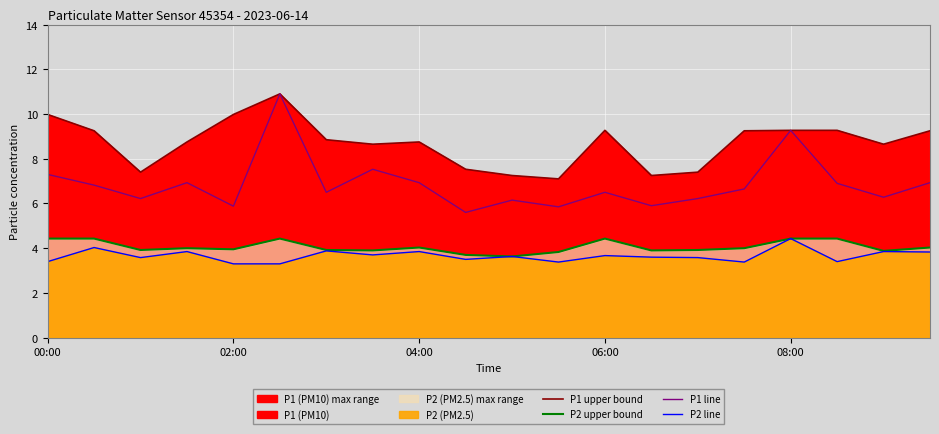

How many values in the P2 upper bound series exceed 4?

8